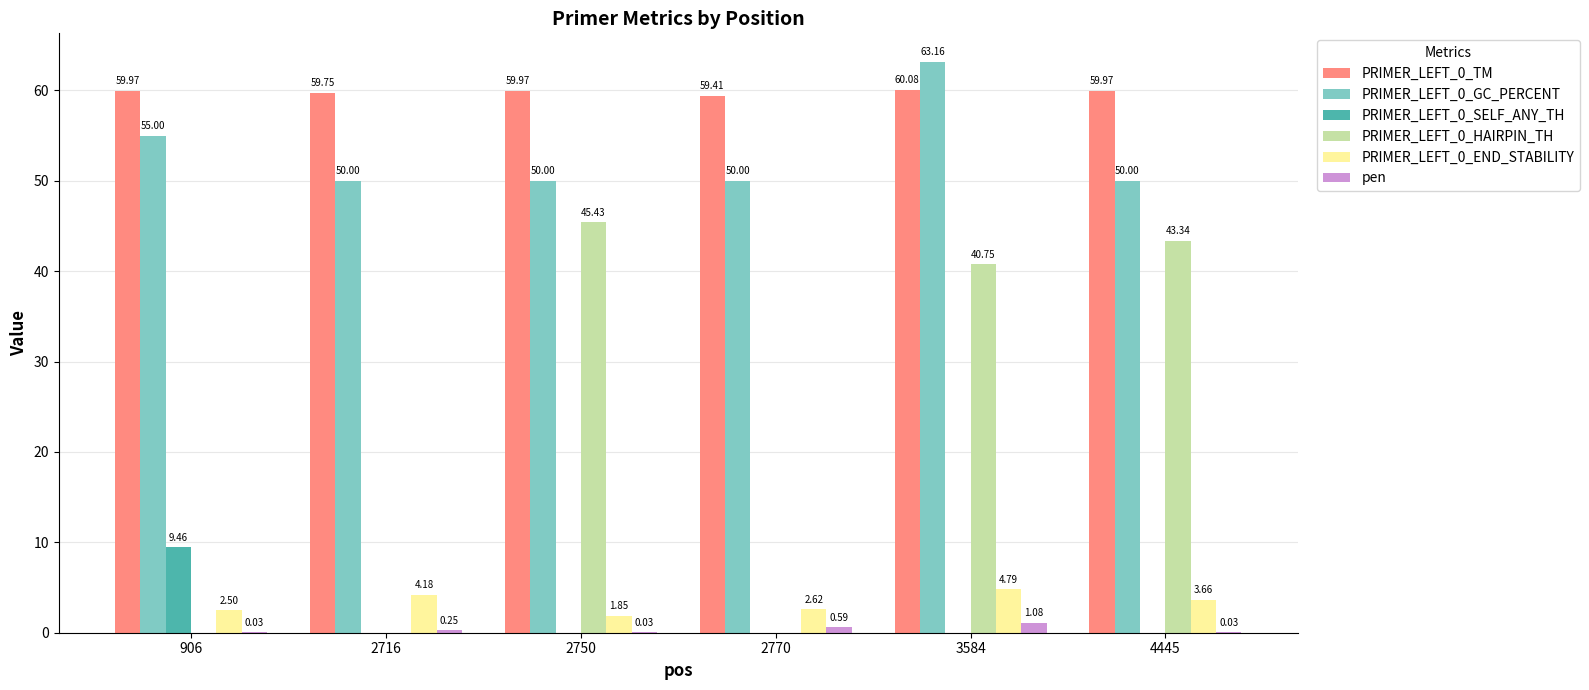

What is the sum of all PRIMER_LEFT_0_SELF_ANY_TH values?

9.5